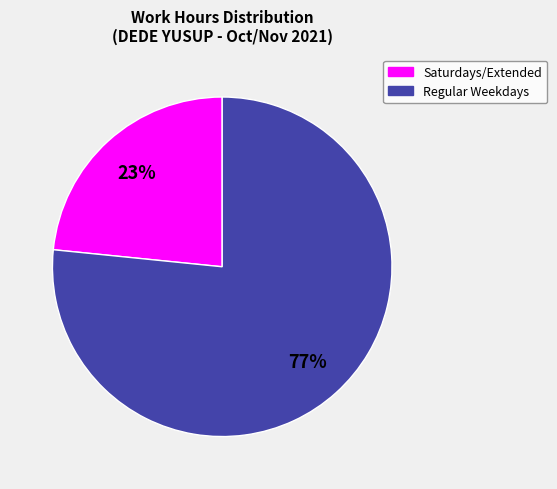

To the nearest percent, what is the average slice percentage?

50%